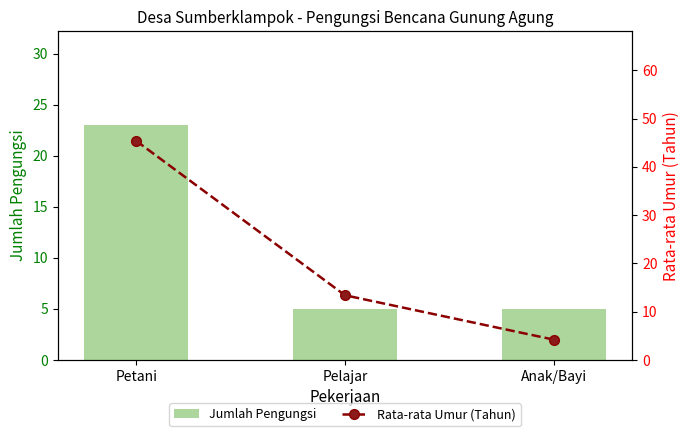

What is the maximum value shown in the chart?

45.4